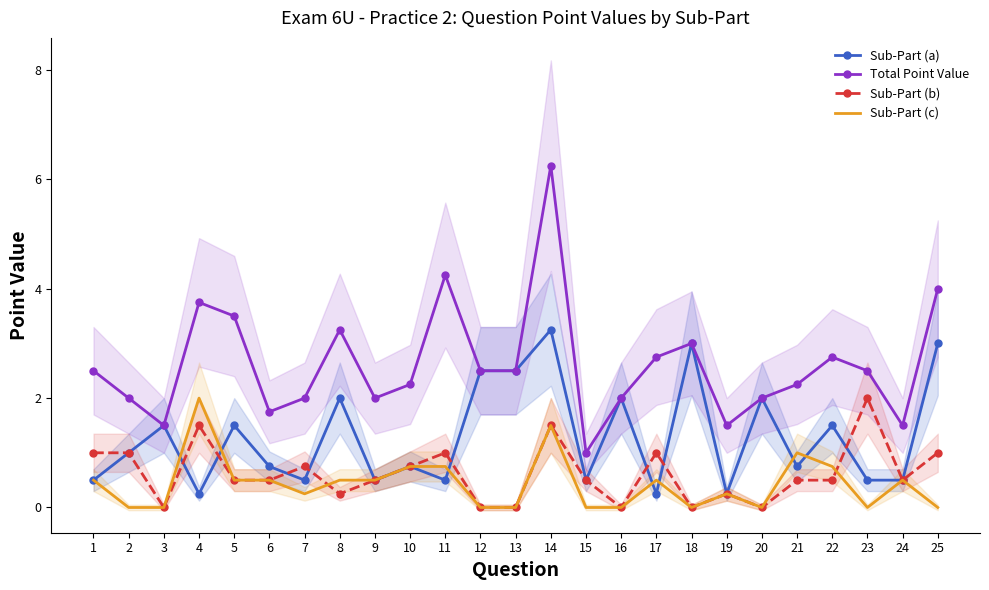

At which category does Sub-Part (c) reach its first local peak?

4